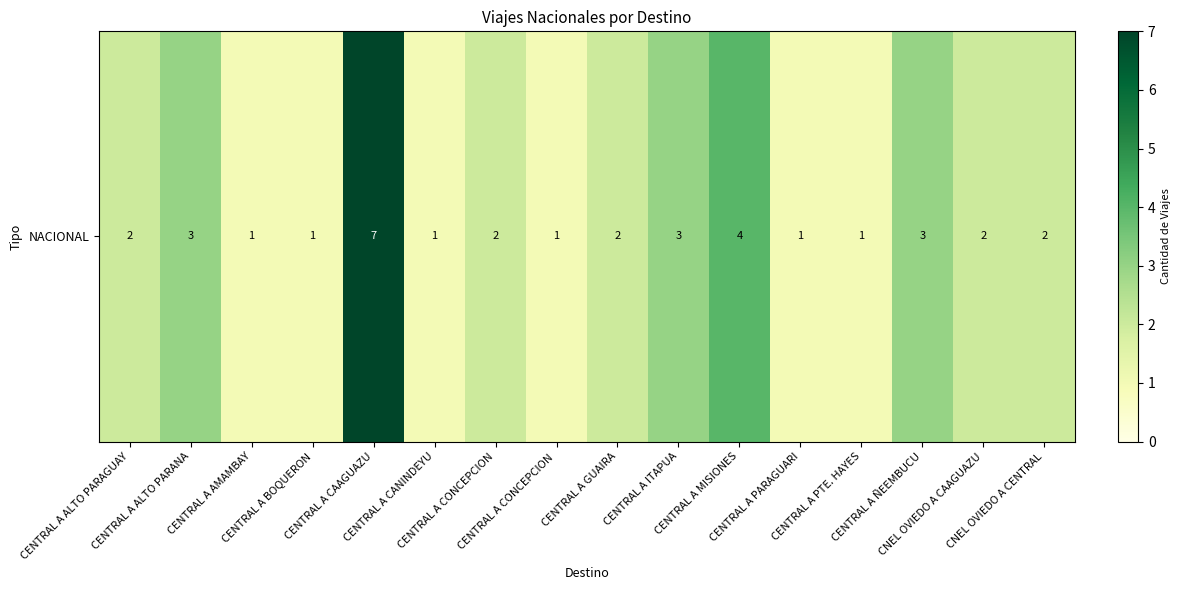

True or false: the data shows 1 at CENTRAL A PTE. HAYES.

False